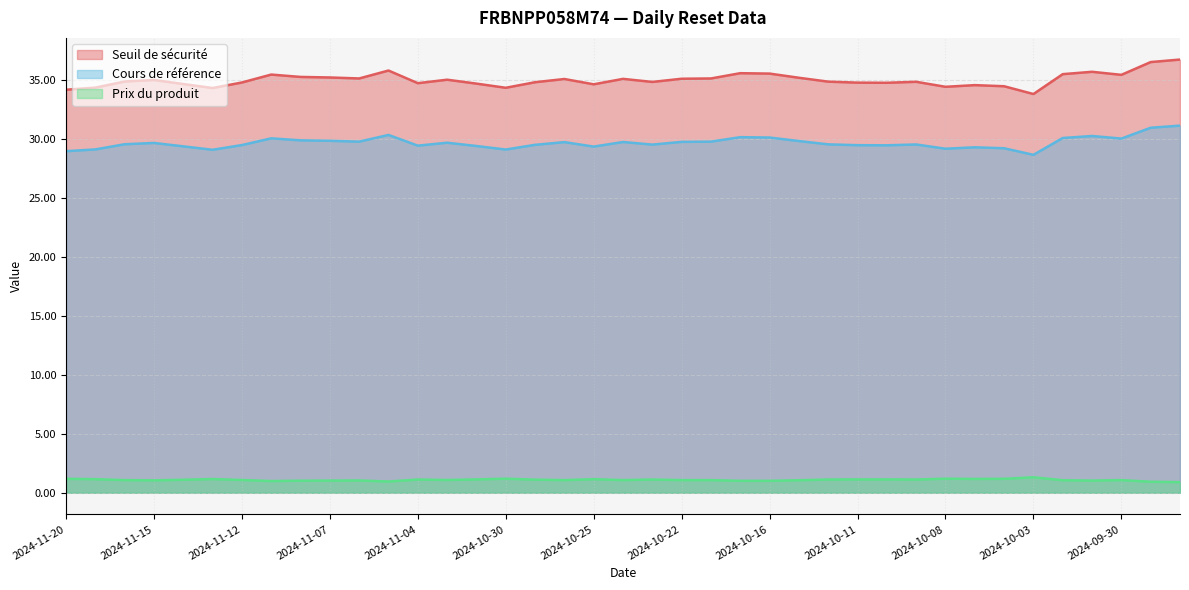

At how many categories does at least one series exceed 35?

19